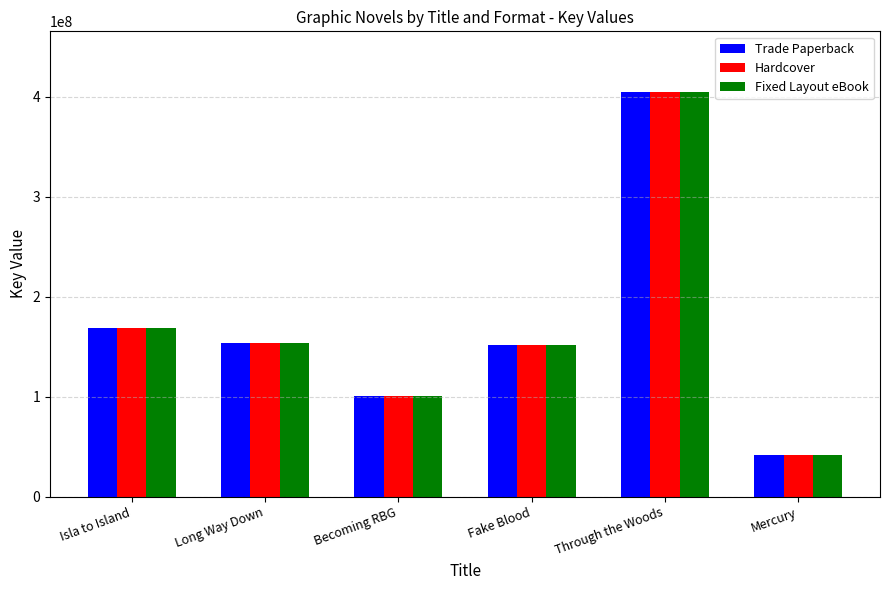

At how many categories does at least one series exceed 140020279?

4